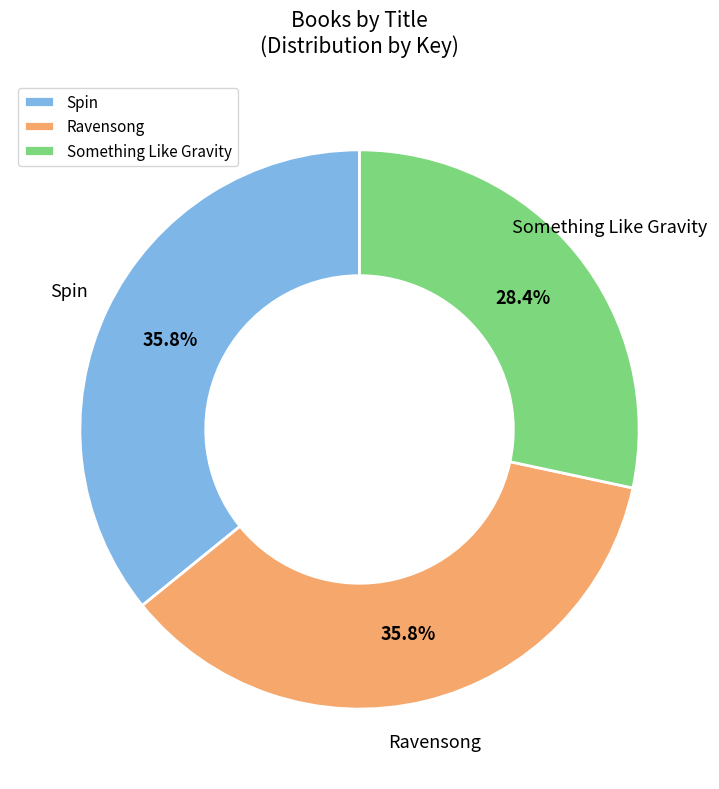

Combined, do Spin and Something Like Gravity account for over 50%?

Yes